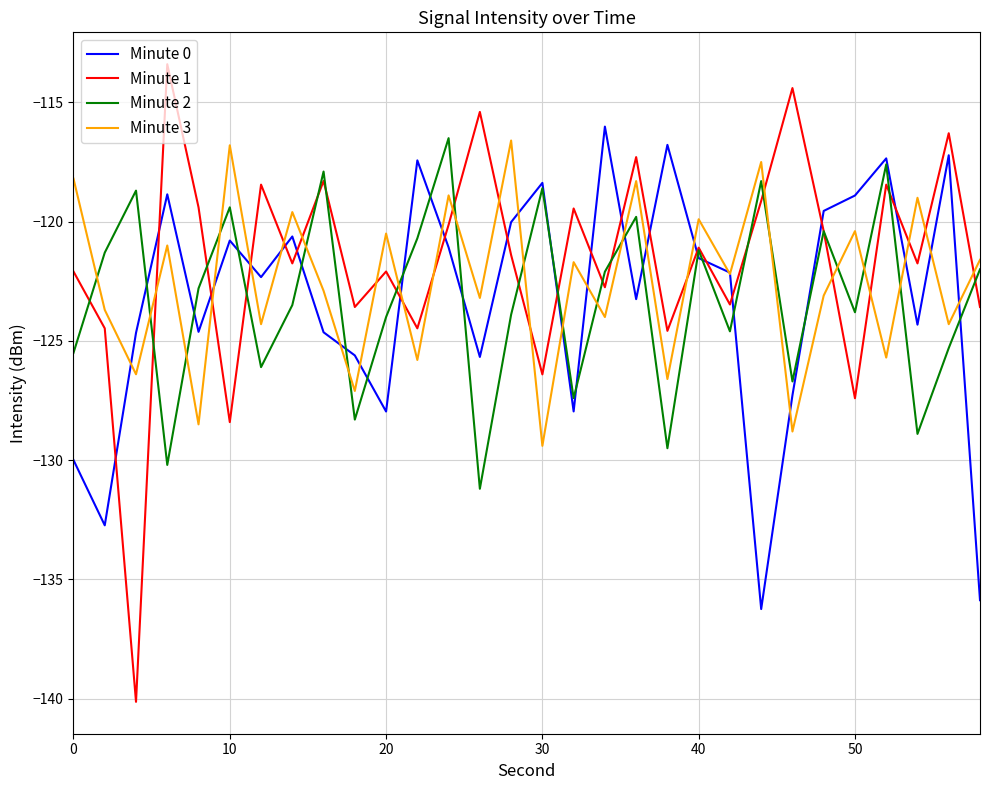

What is the maximum value shown in the chart?

-113.4